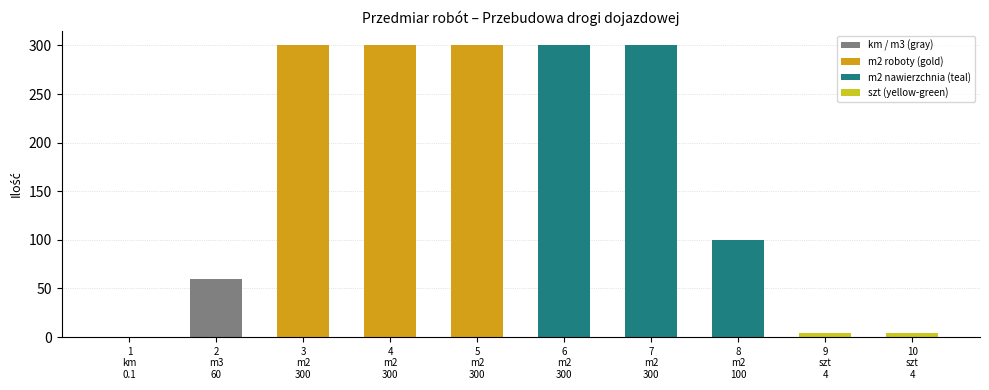

The value at m2 is 300.0. True or false?

True